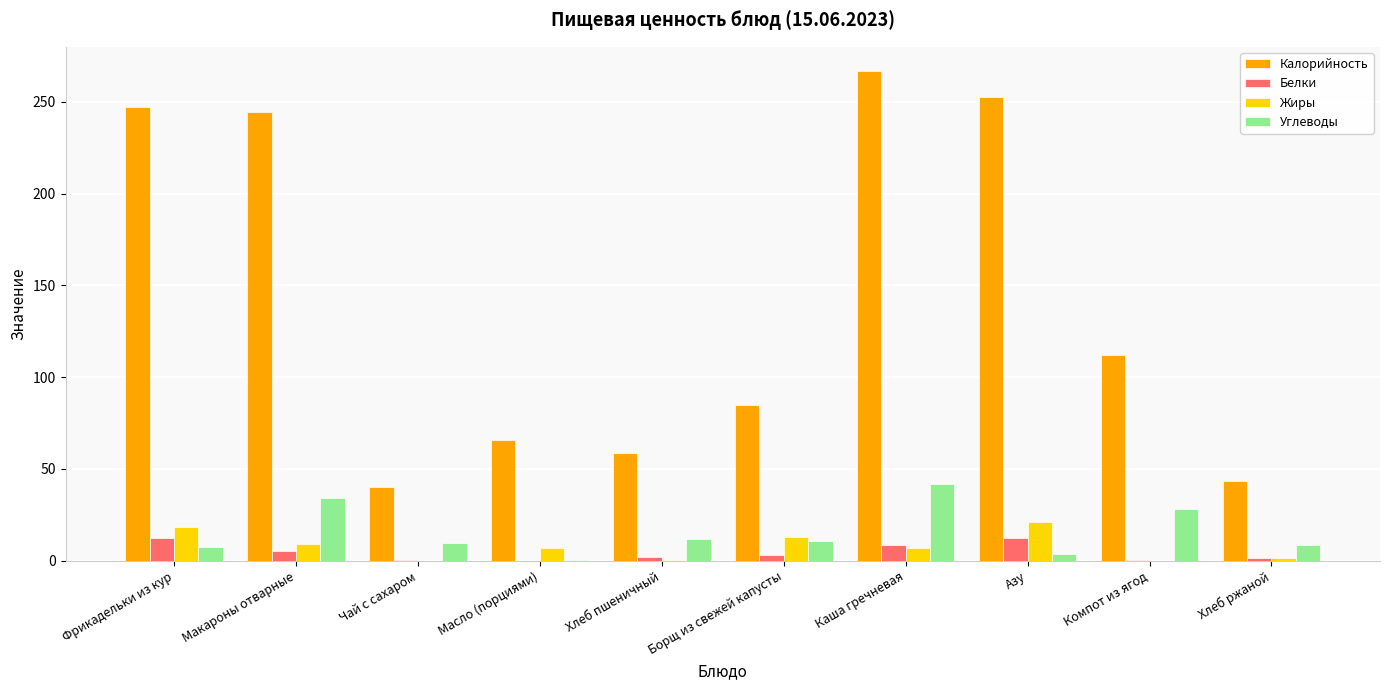

What are all the series names shown in the legend?

Калорийность, Белки, Жиры, Углеводы